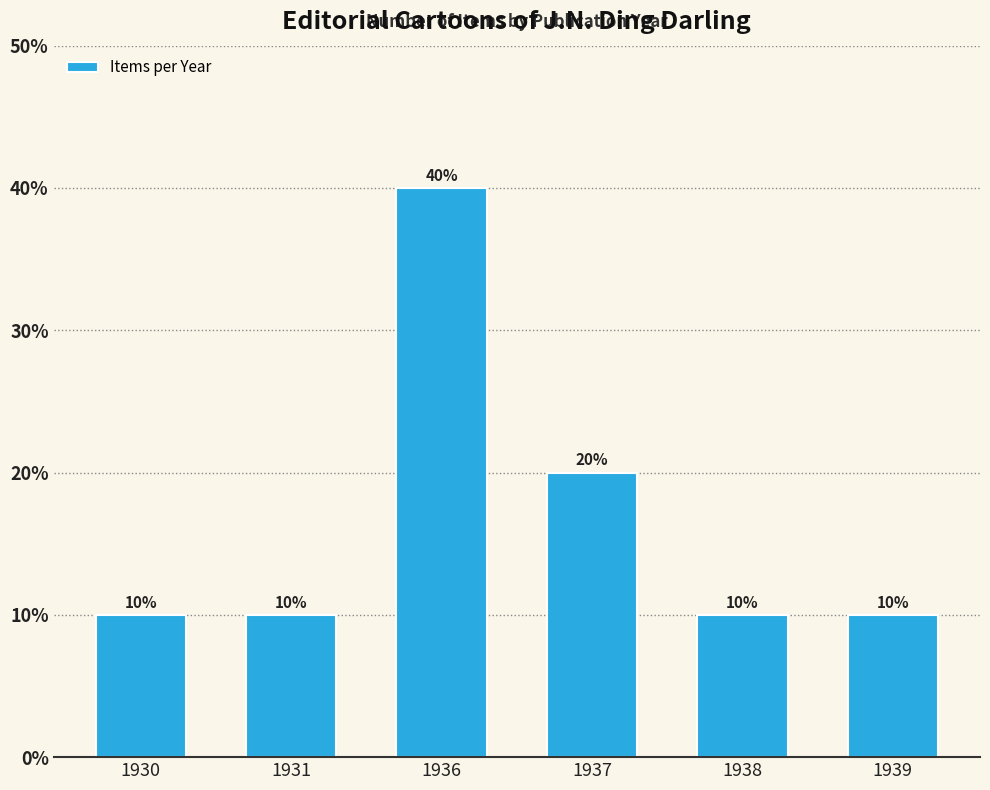

Are the bars grouped side by side (vs. stacked)?

No